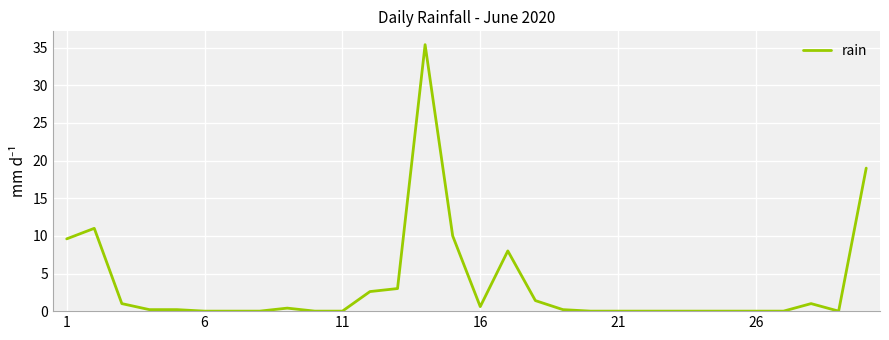

Reading left to right, what are all the values shown in this chart?

9.6	11.0	1.0	0.2	0.2	0.0	0.0	0.0	0.4	0.0	0.0	2.6	3.0	35.4	10.0	0.6	8.0	1.4	0.2	0.0	0.0	0.0	0.0	0.0	0.0	0.0	0.0	1.0	0.0	19.0